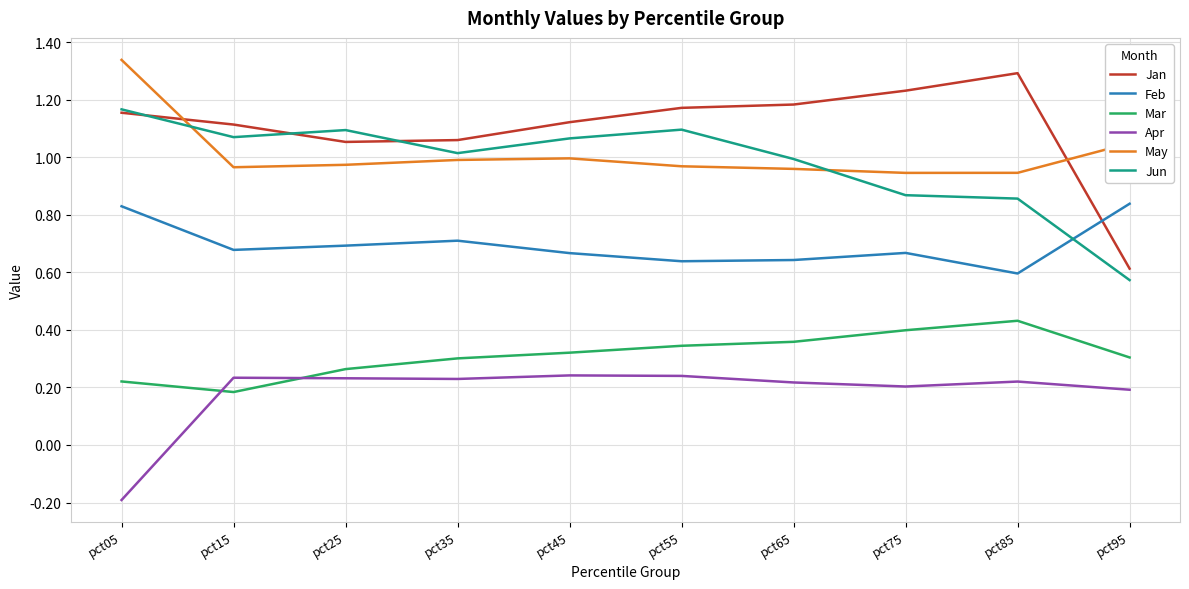

What is the total value across all series at pct75?

4.3